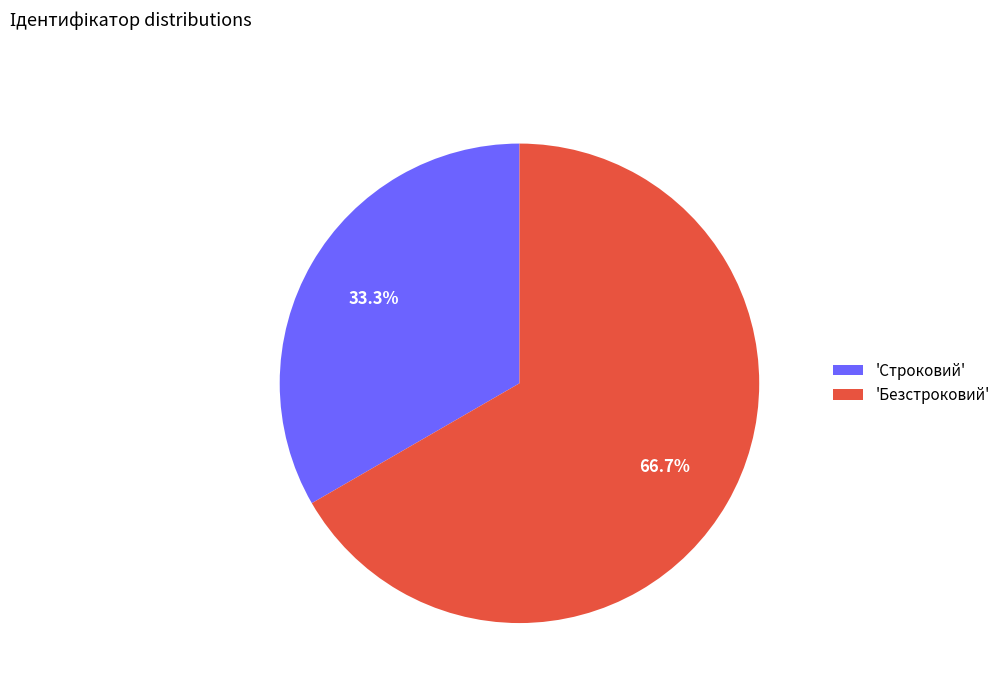

Approximately how many times larger is the value at 'Строковий' compared to 'Безстроковий'?

0.5